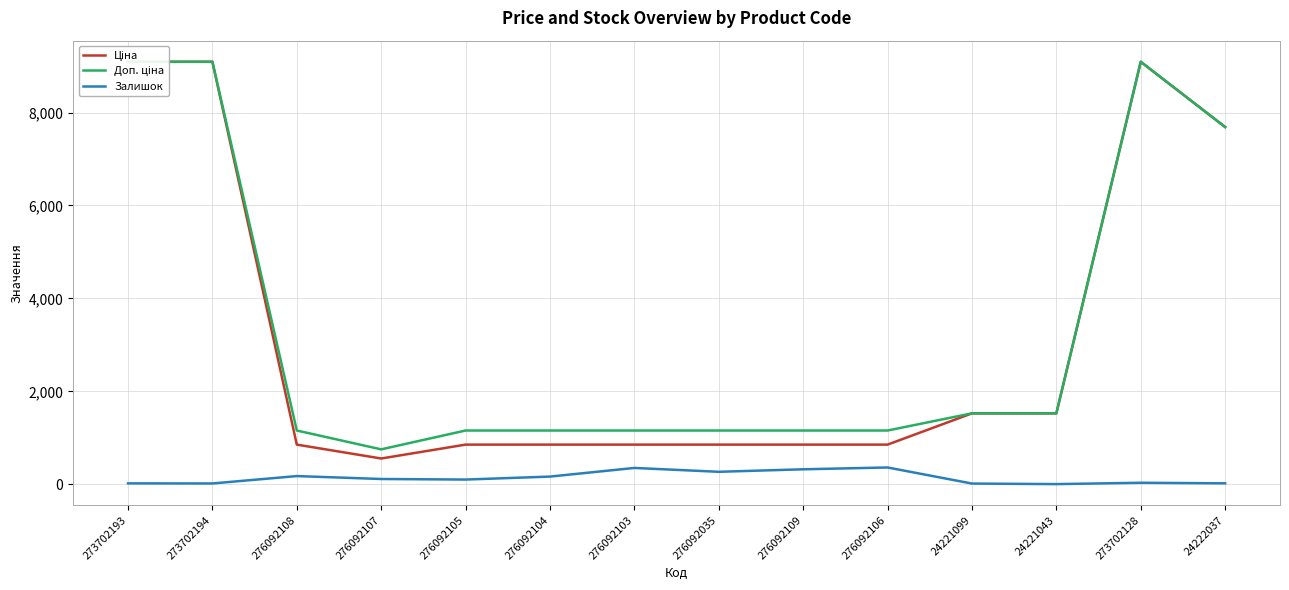

What is the difference between the second highest and second lowest values in the Залишок series?

336